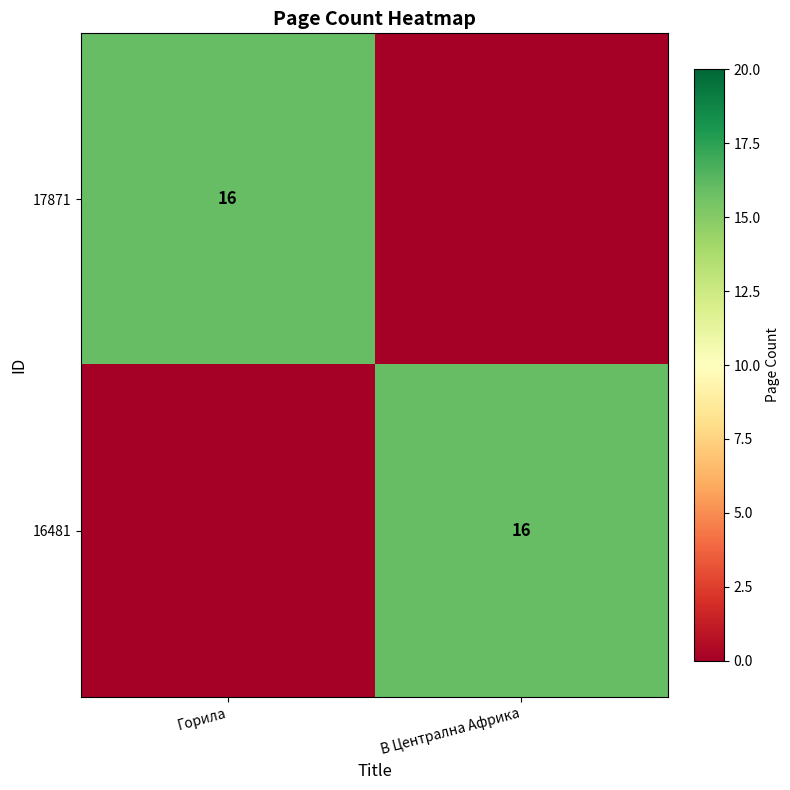

The 16481 series shows 7 at В Централна Африка. True or false?

False